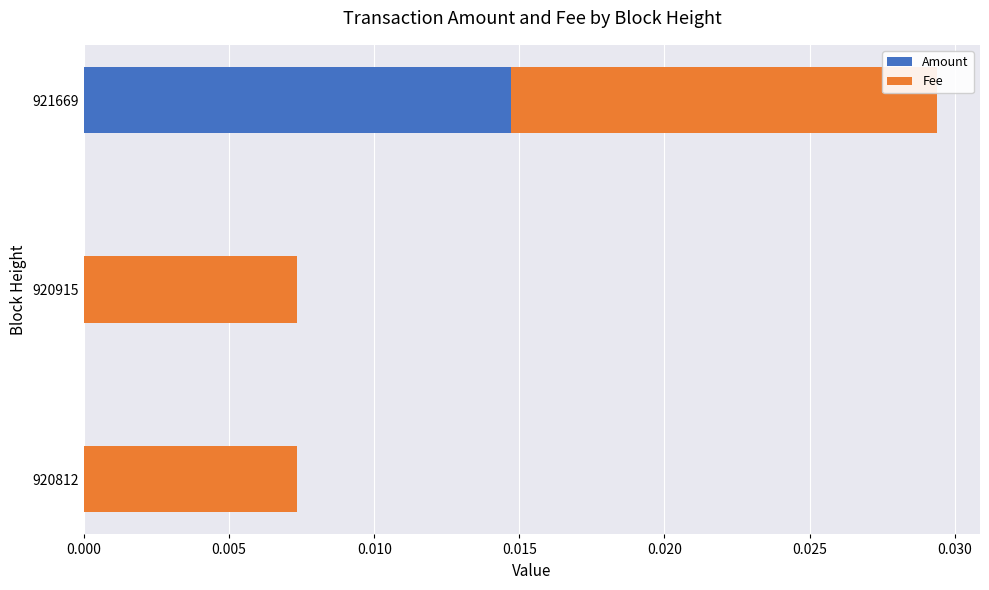

True or false: Amount has a value of 0.0 at 921669.

True